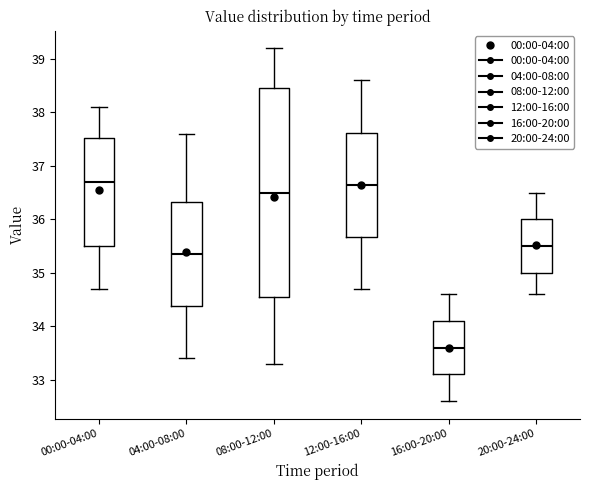

Comparing the boxes themselves (not the whiskers), which one is the tallest?

08:00-12:00